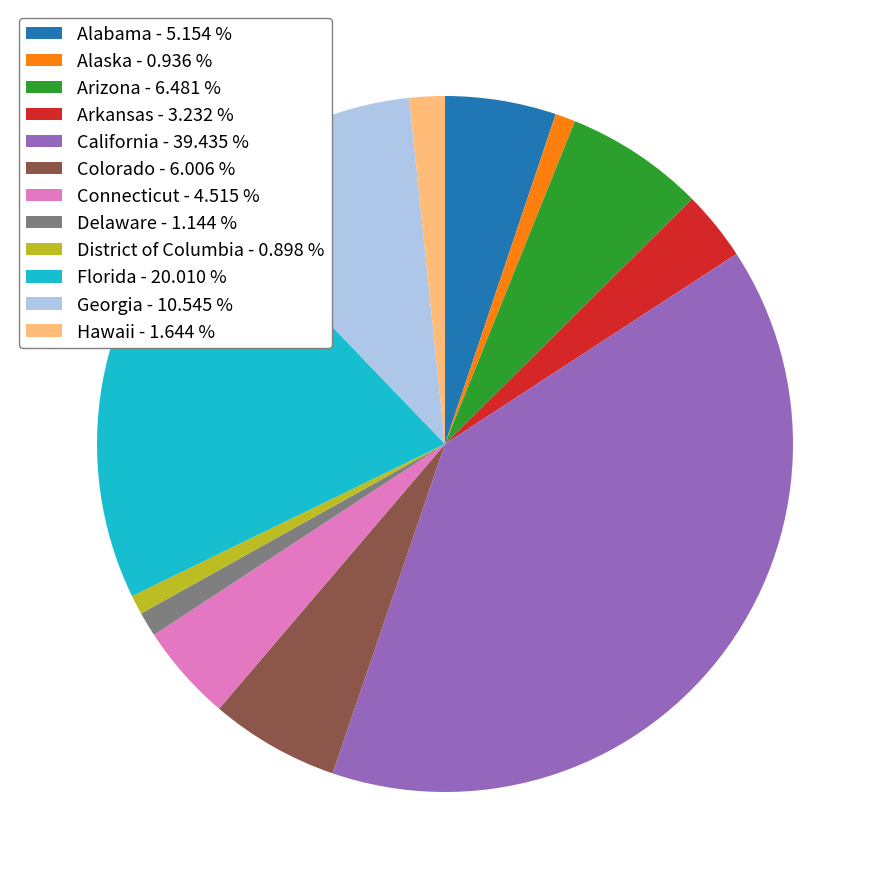

True or false: California accounts for 39% of the total.

True